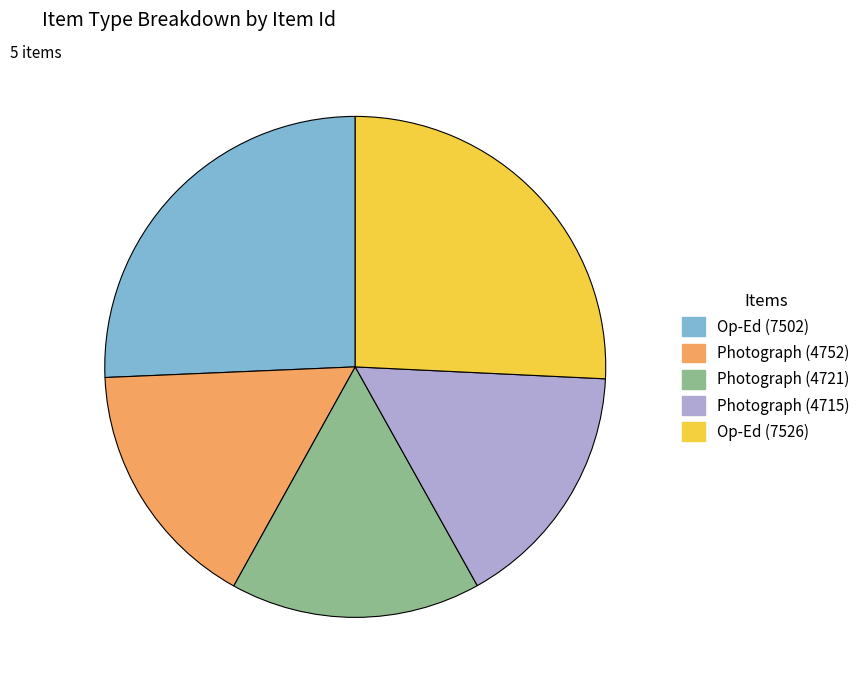

How many segments does this pie chart have?

5